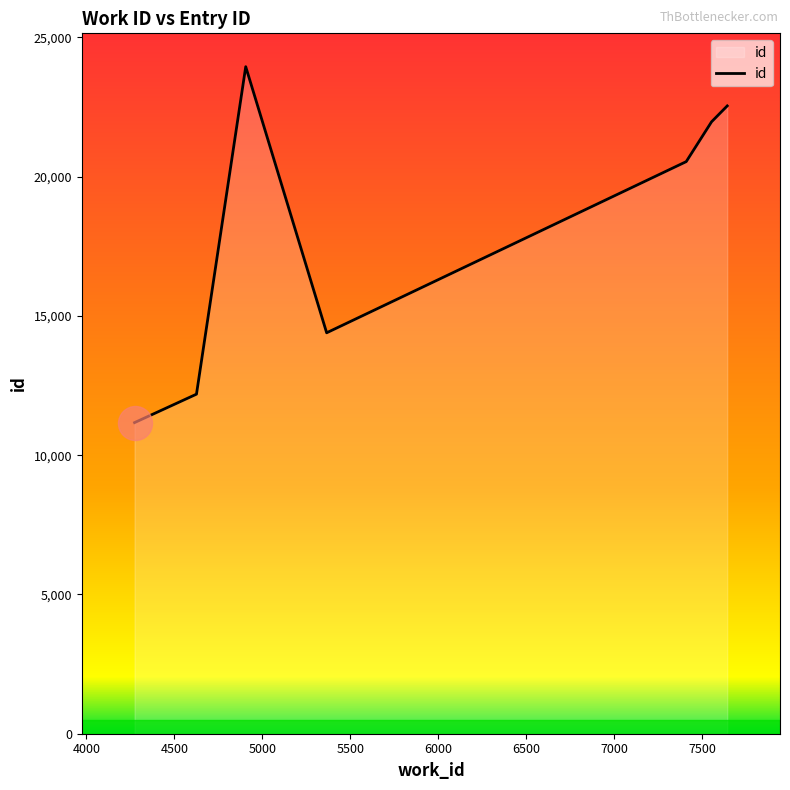

What is the difference between the maximum and minimum values?

12780